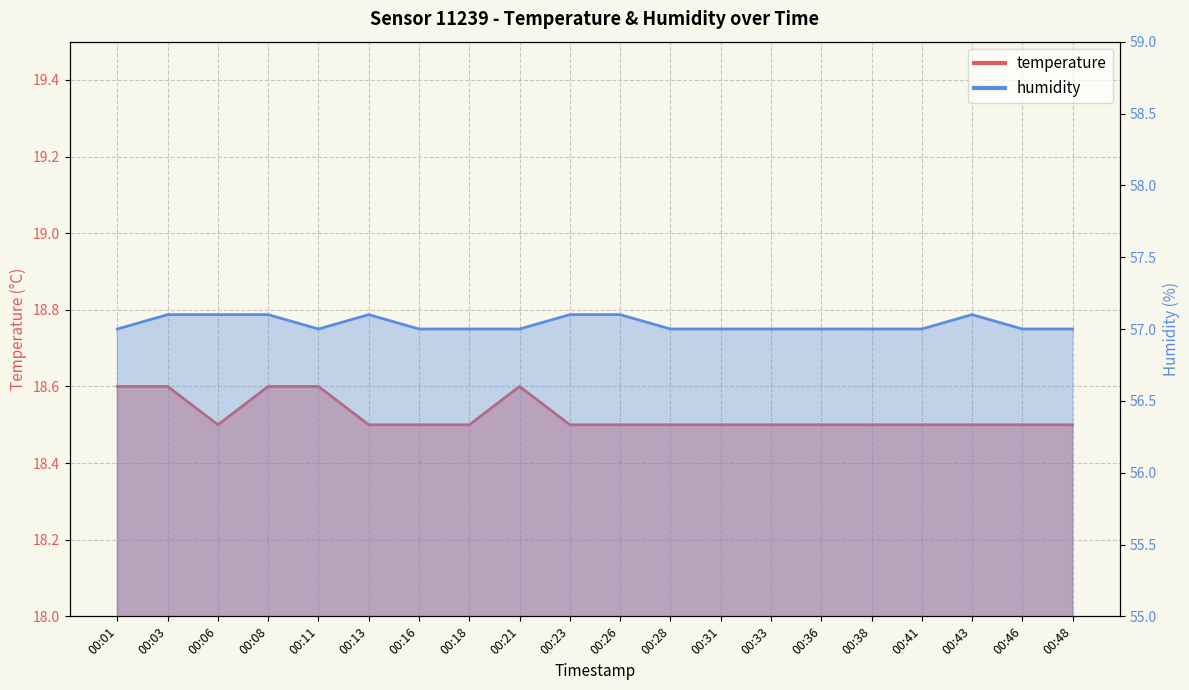

Count the temperature values in the range 18 to 19.

20